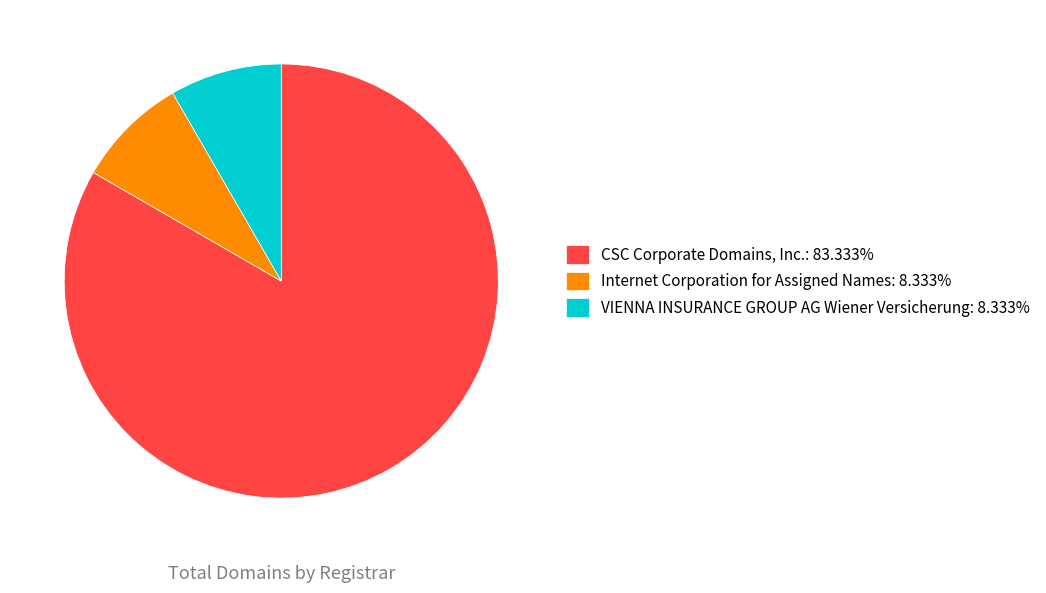

Do CSC Corporate Domains, Inc.: 83.333% and VIENNA INSURANCE GROUP AG Wiener Versicherung: 8.333% together represent more than half of the pie?

Yes